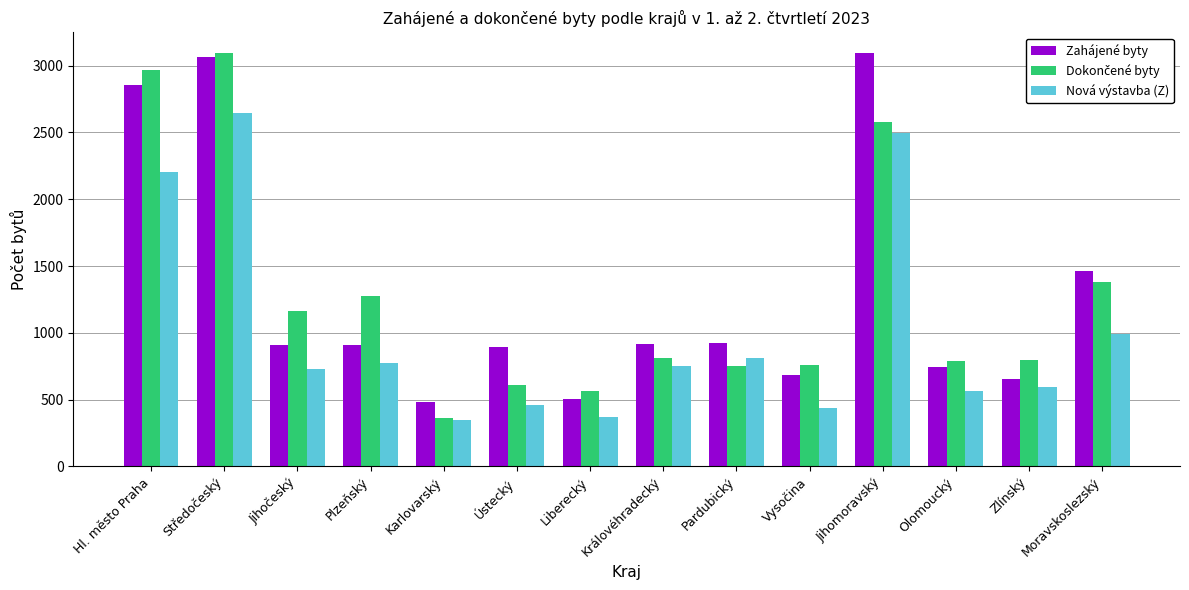

At how many categories does at least one series exceed 1525?

3